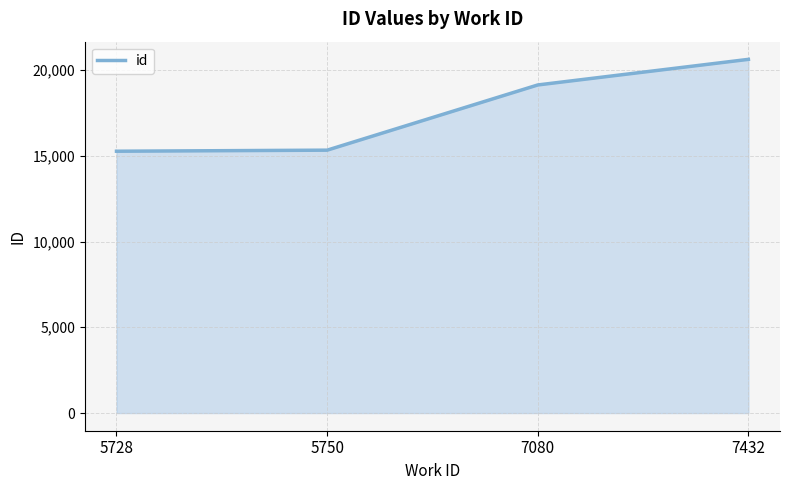

True or false: there are more than 0 points higher than both neighbors.

False